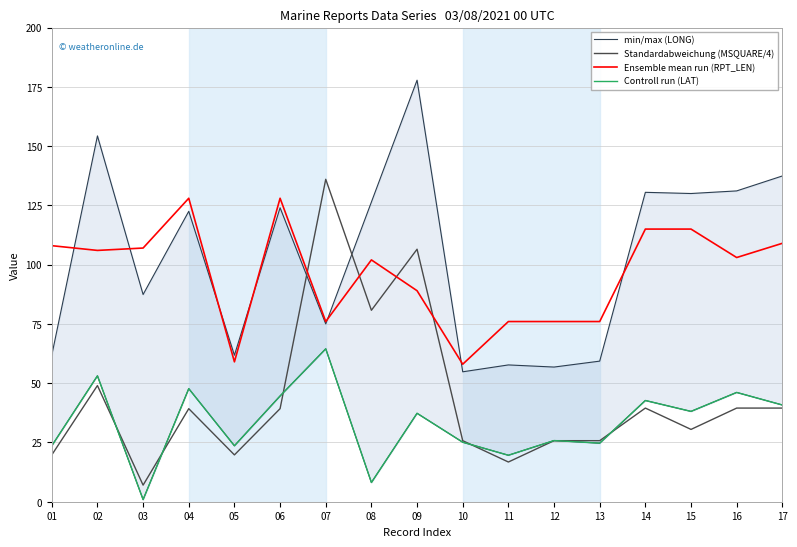

What value does the Controll run (LAT) series have at 07?

64.5